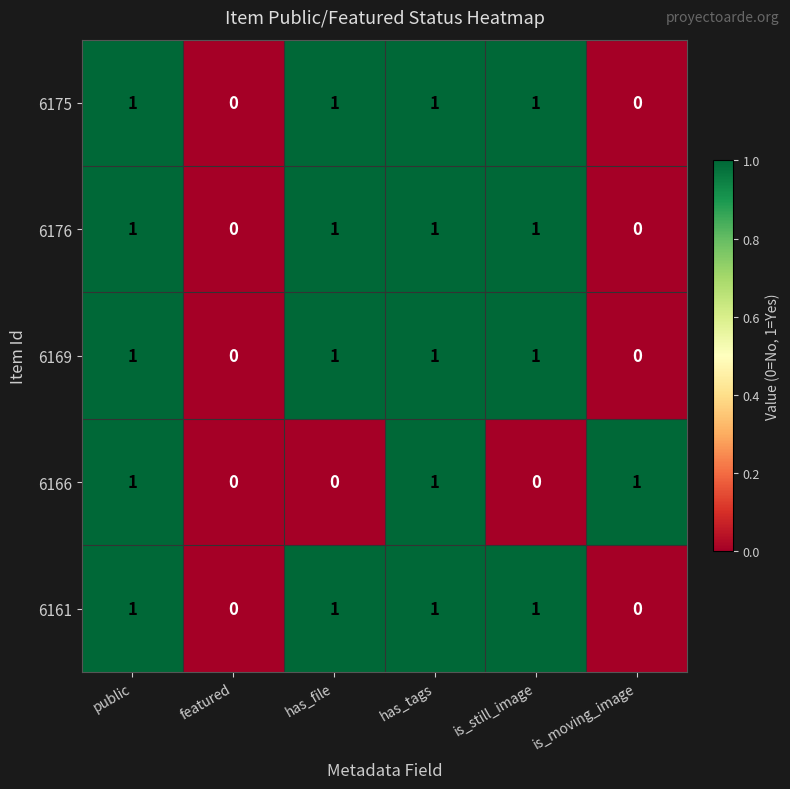

Count the 6166 values in the range 0 to 1.

6